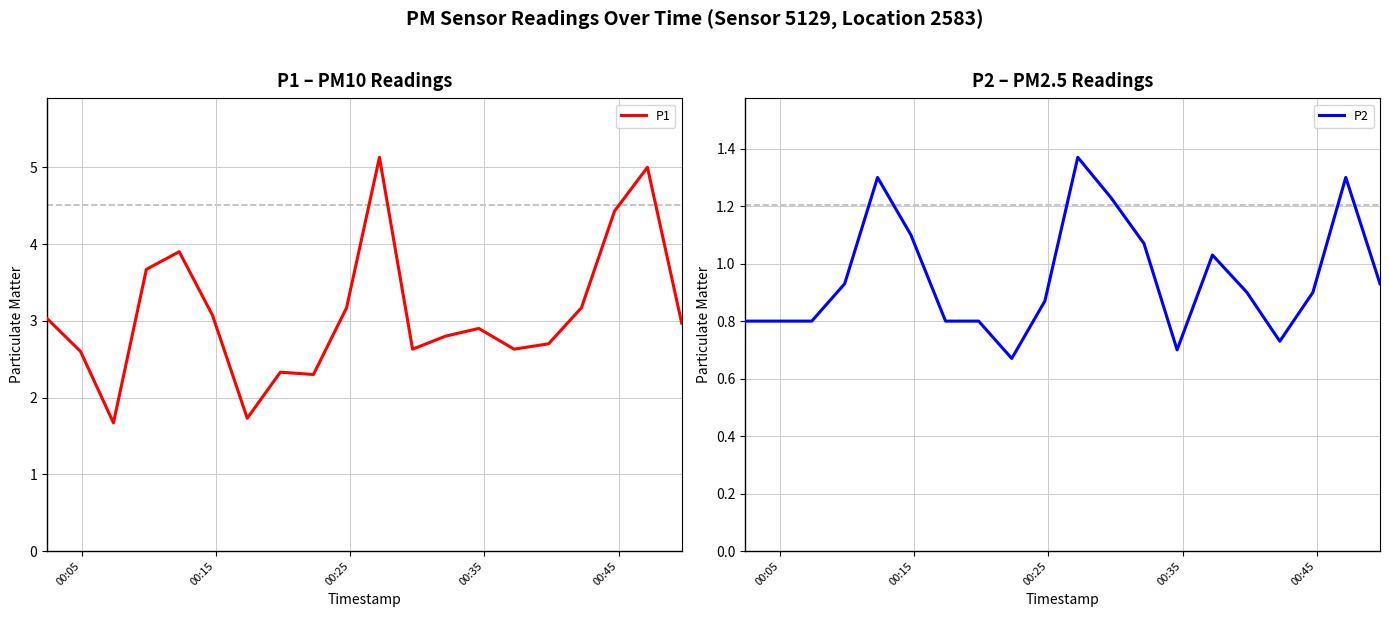

What is the highest value of the P1 series?

5.1